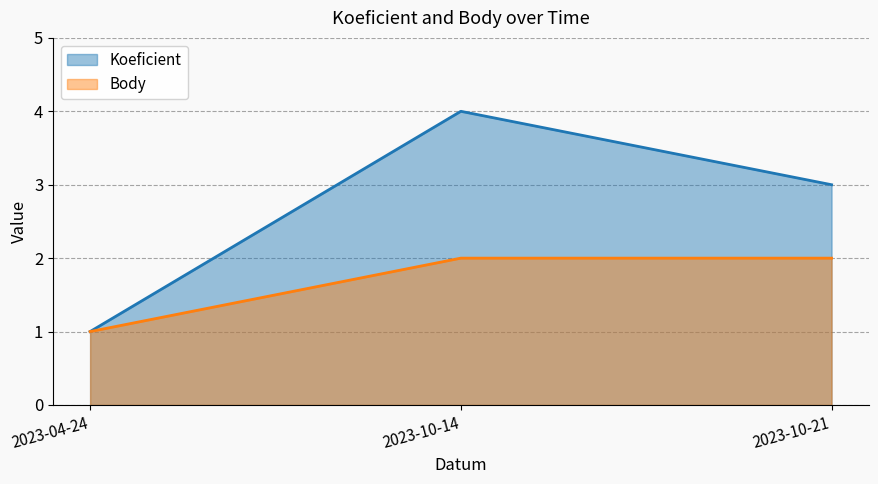

What is the average value of the Body series?

2